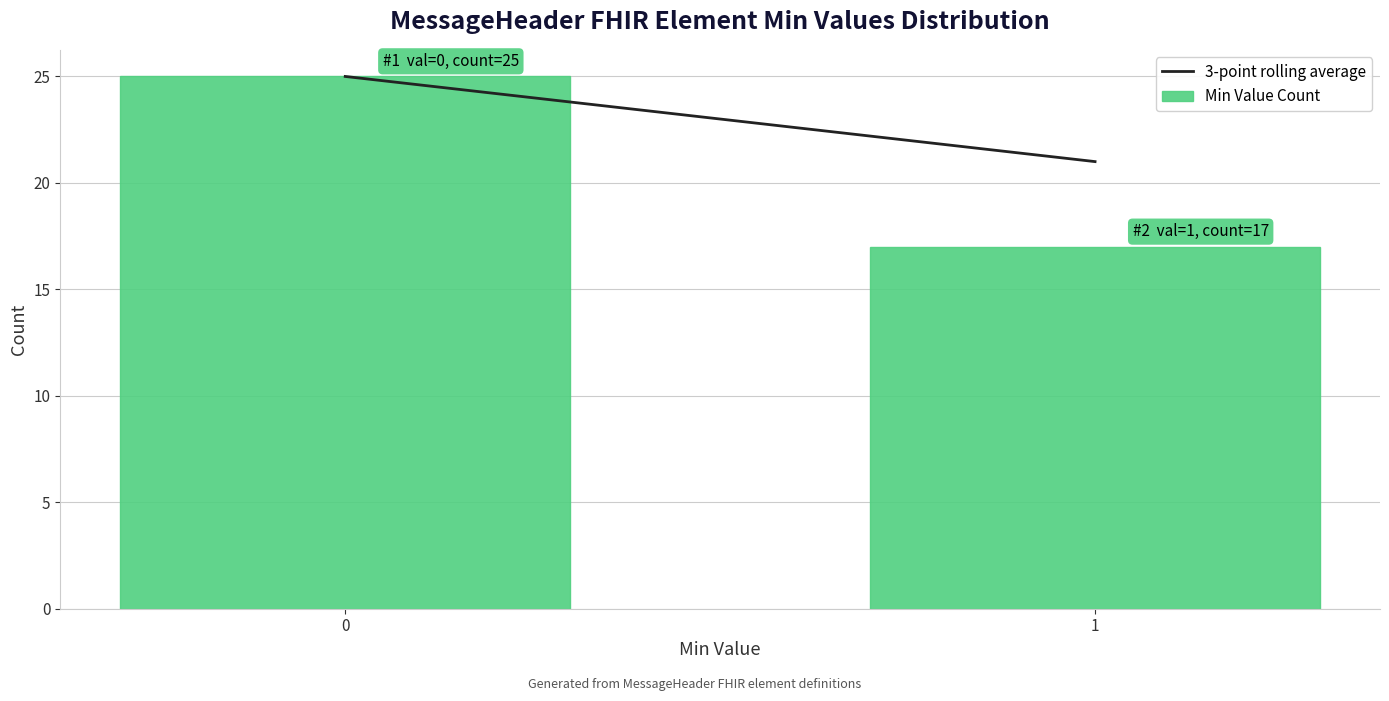

Reading right to left, list all the values displayed in this chart.

1=17	0=25